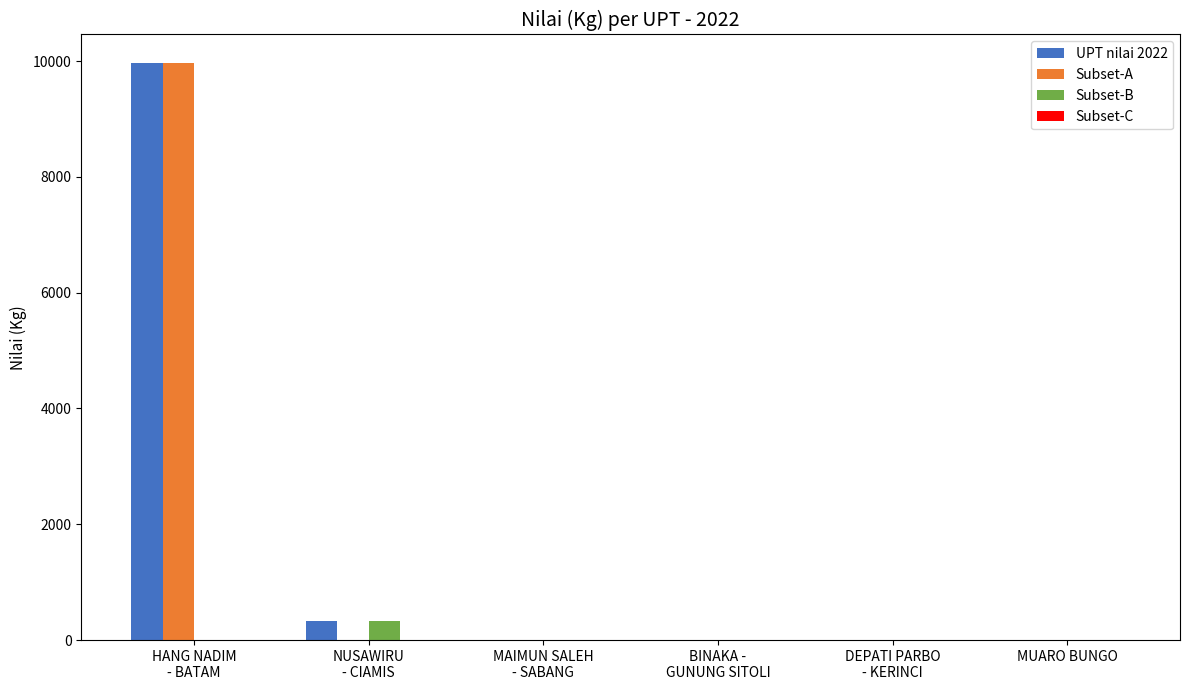

Count the number of categories in the chart.

6